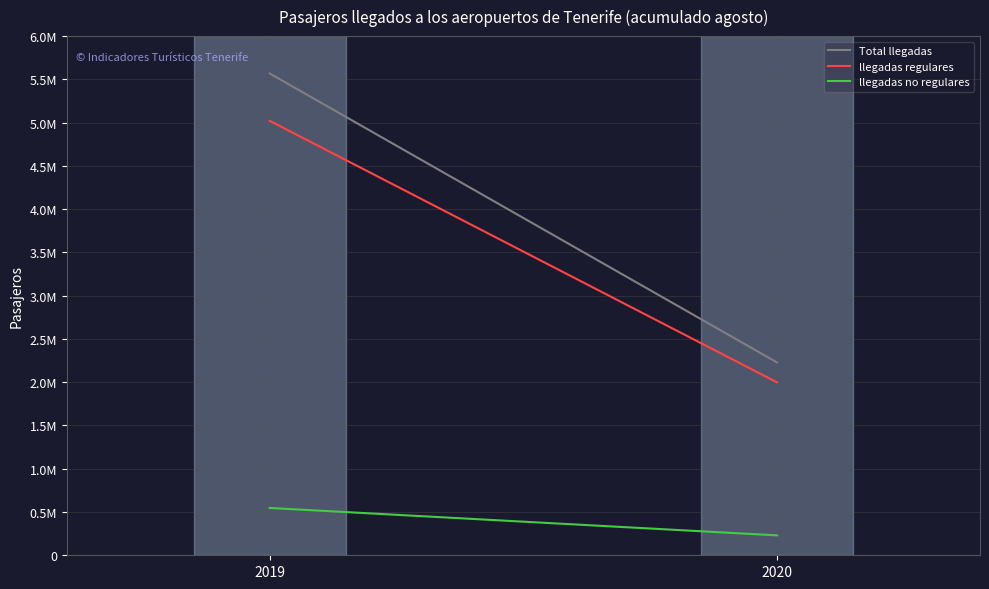

What is the difference between the llegadas regulares values at 2019 and 2020?

3022651